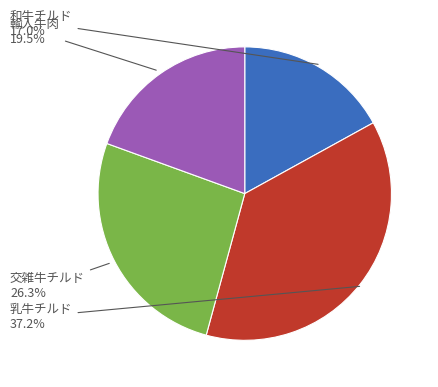

To the nearest percent, what is the difference between the largest and smallest slice percentages?

20%